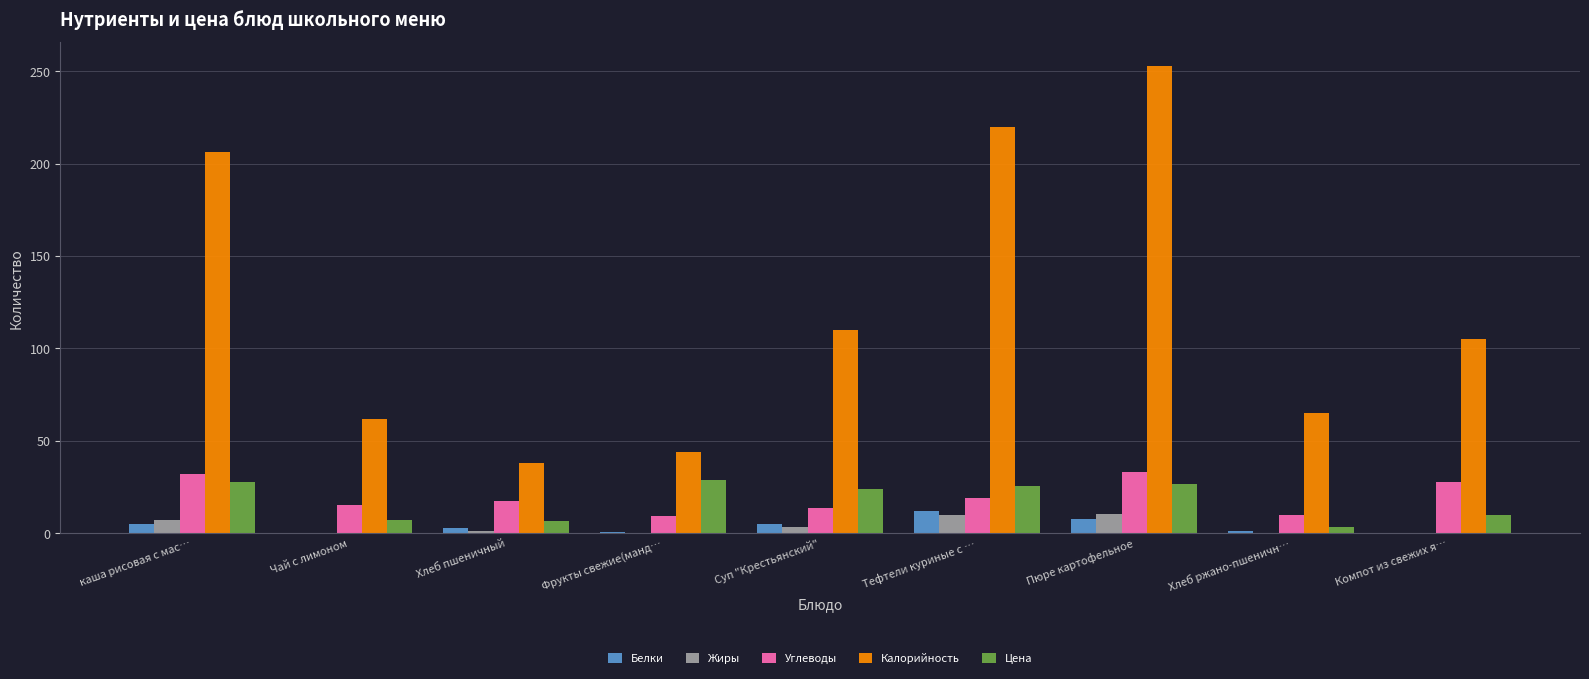

Between Пюре картофельное and Хлеб ржано-пшеничн…, which series saw the biggest shift?

Калорийность